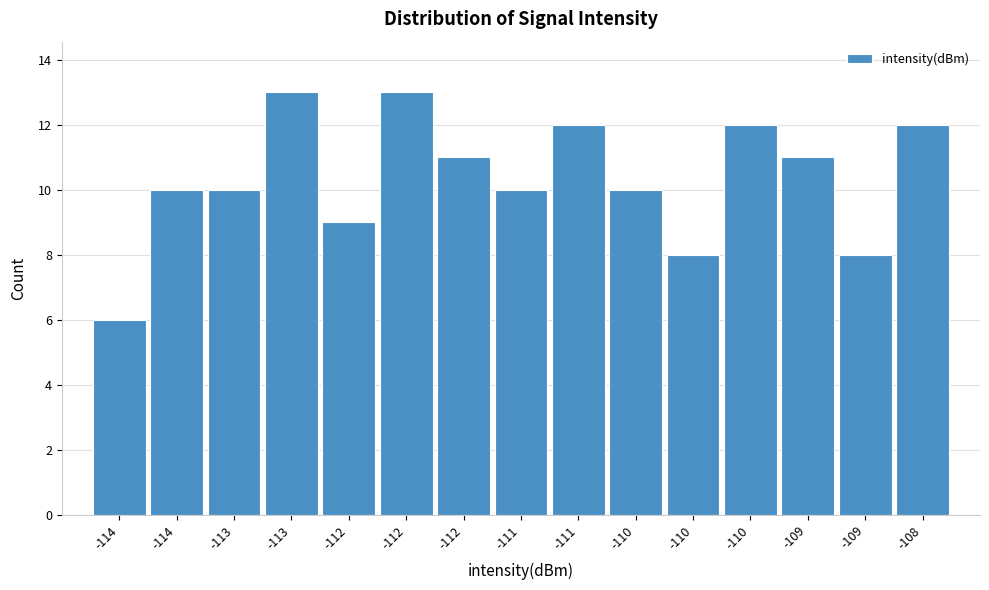

How many data points does each series have?

15